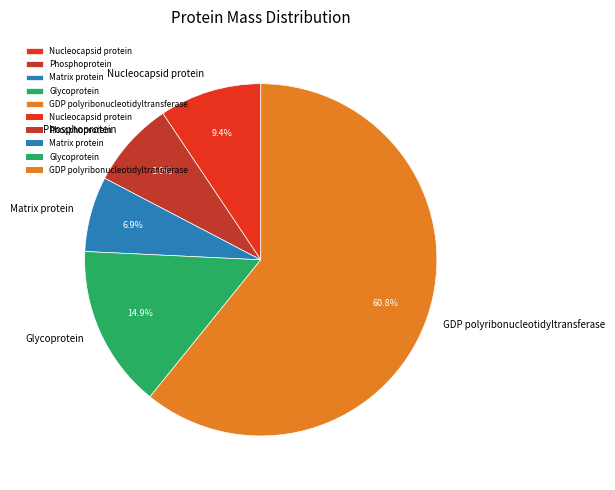

Which slice is the smallest?

Matrix protein